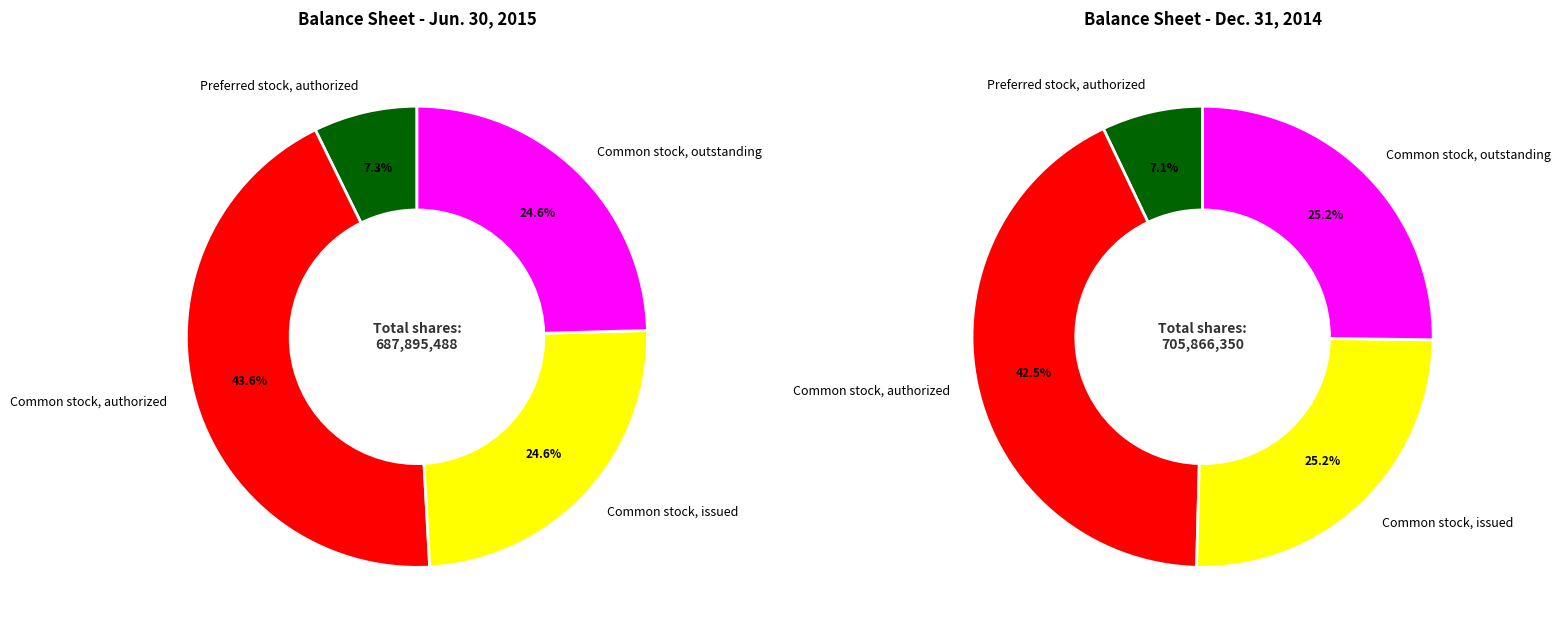

Does any single category account for the majority?

No